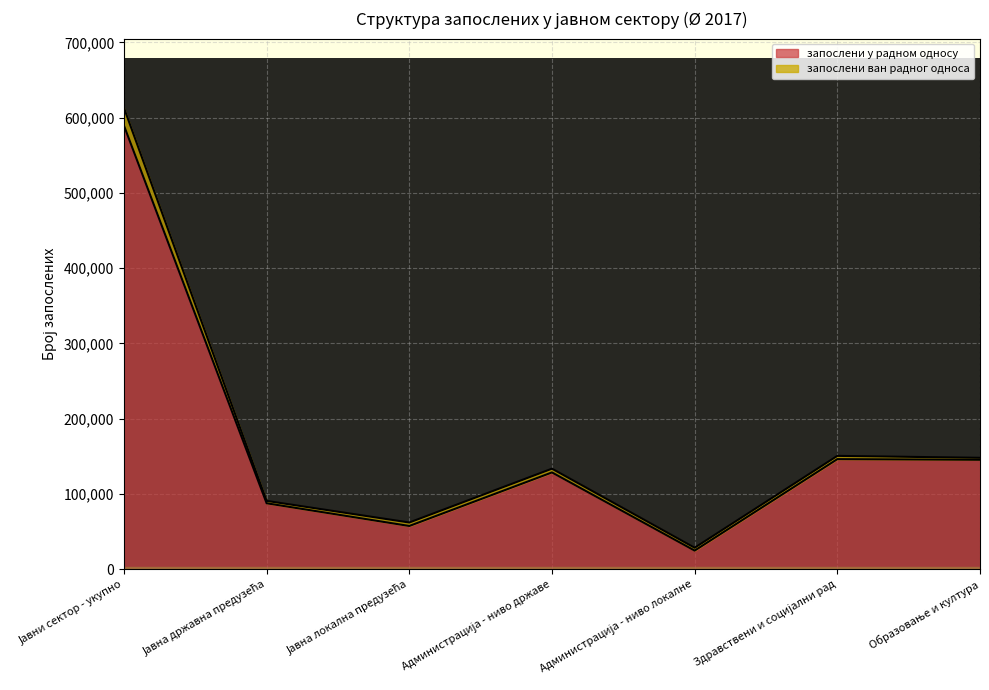

What is the difference between the values at Администрација - ниво локалне and Јавна локална предузећа?

32726